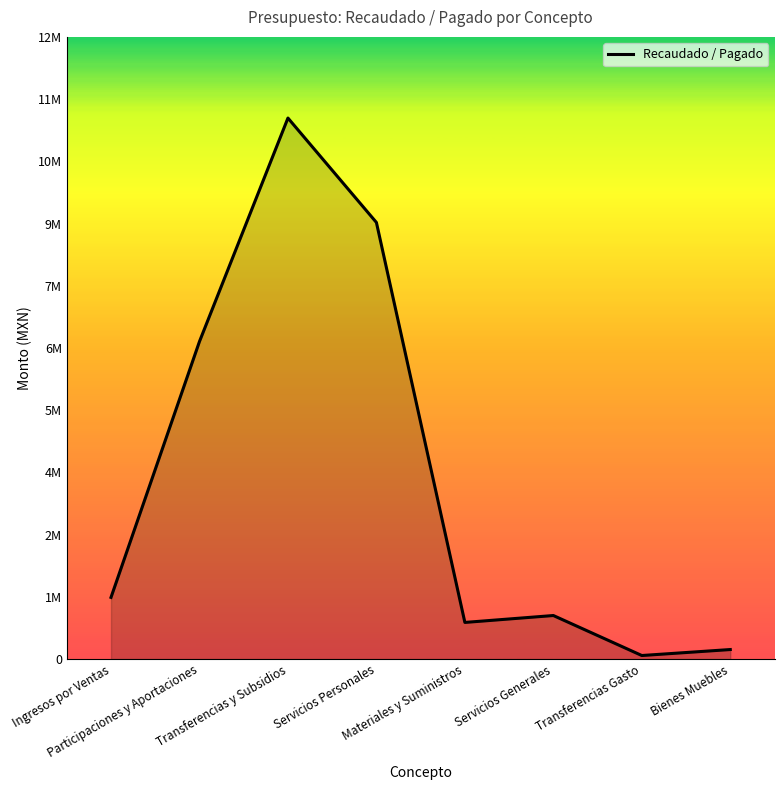

Is it true that the value at Transferencias y Subsidios is 10708656.0?

True